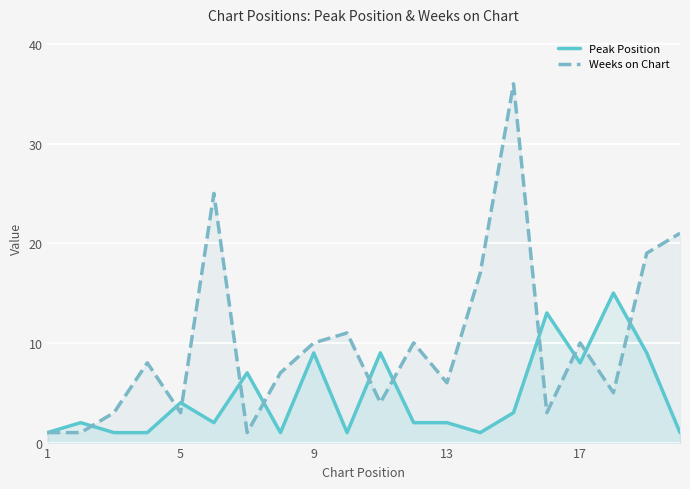

How many values in the Peak Position series exceed 2?

9